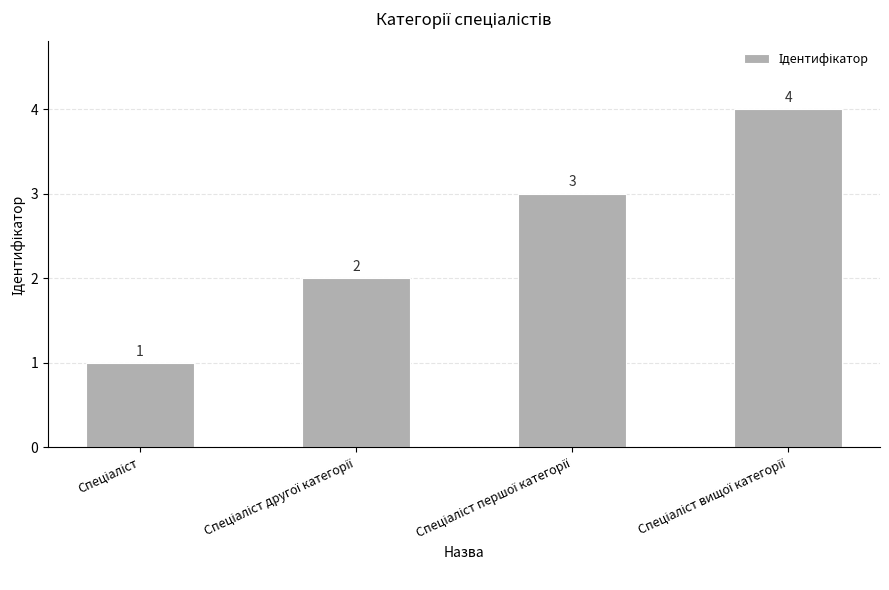

Does the chart contain stacked bars?

No